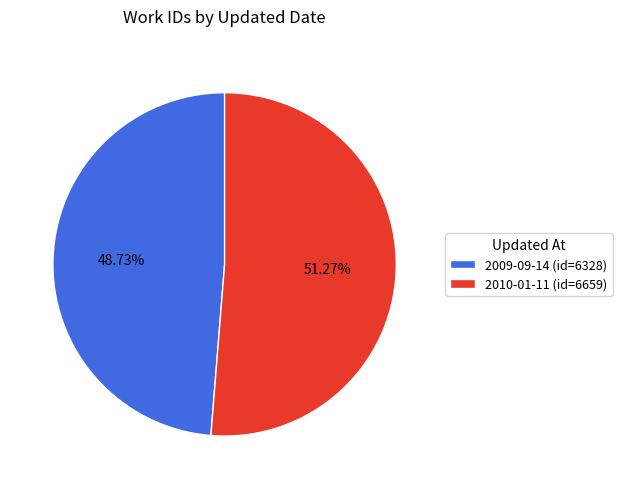

To the nearest percent, what is the difference between the 2009-09-14 and 2010-01-11 slice percentages?

3%